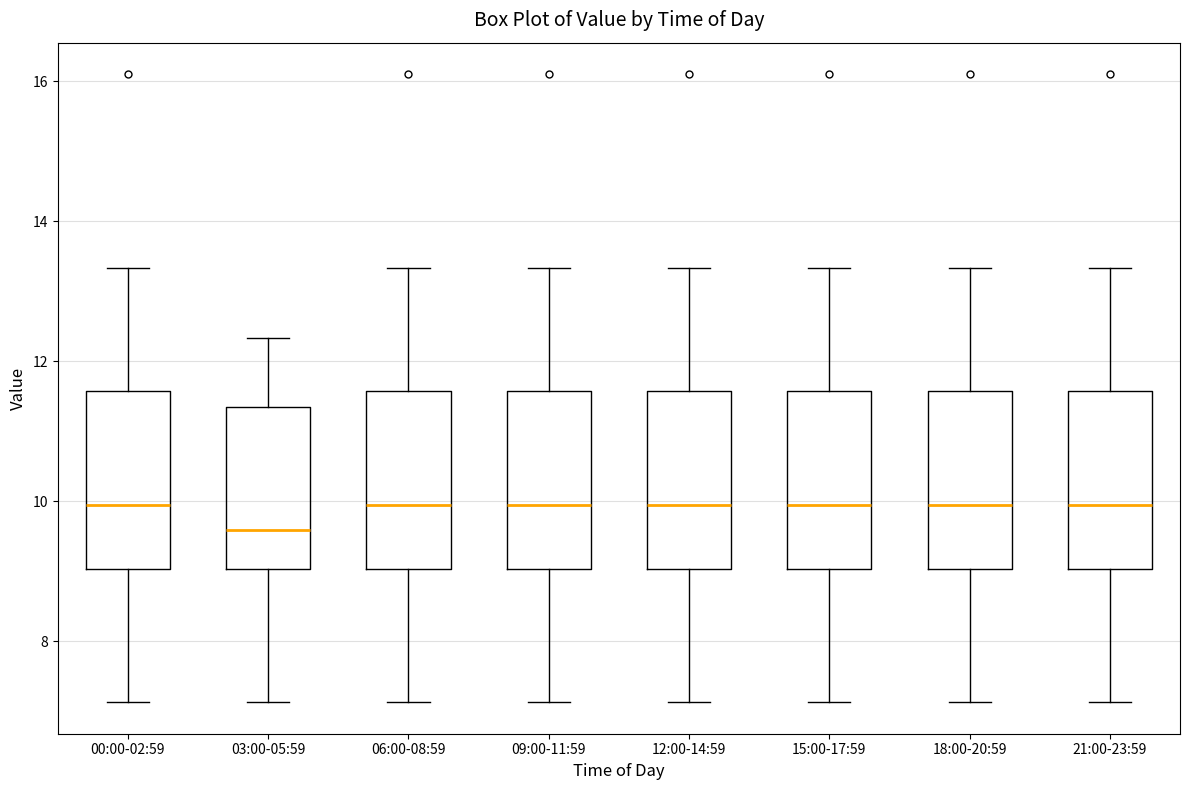

Where does the upper whisker of the box for 03:00-05:59 end on the y-axis? The values are not printed on the chart, so give them approximately, as read against the axis.

12.4